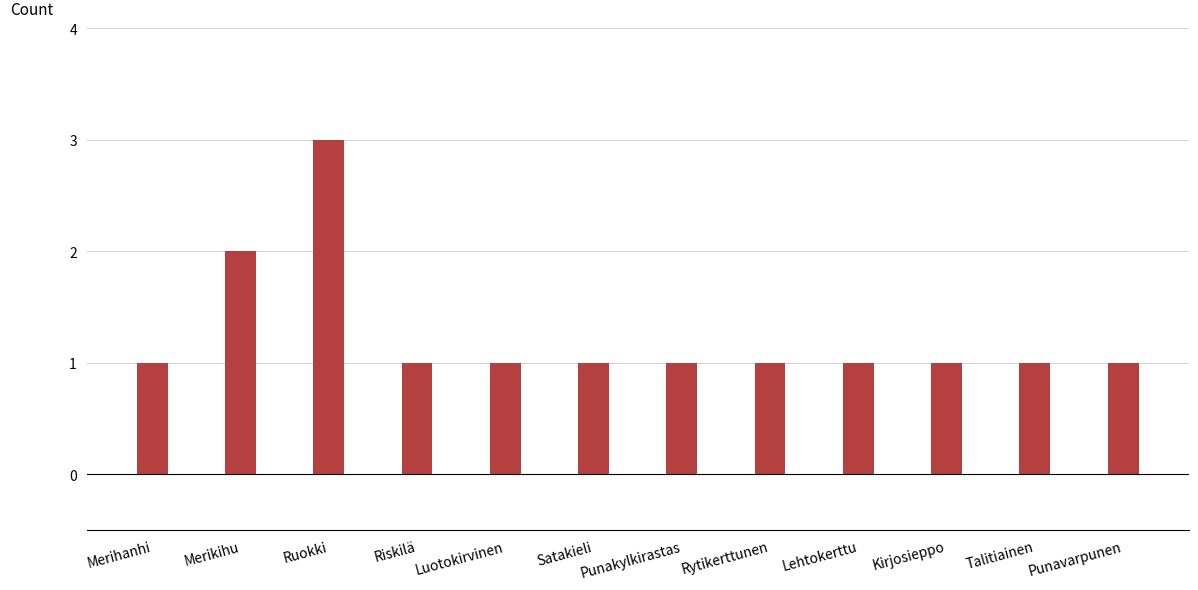

What value does the data have at Talitiainen?

1